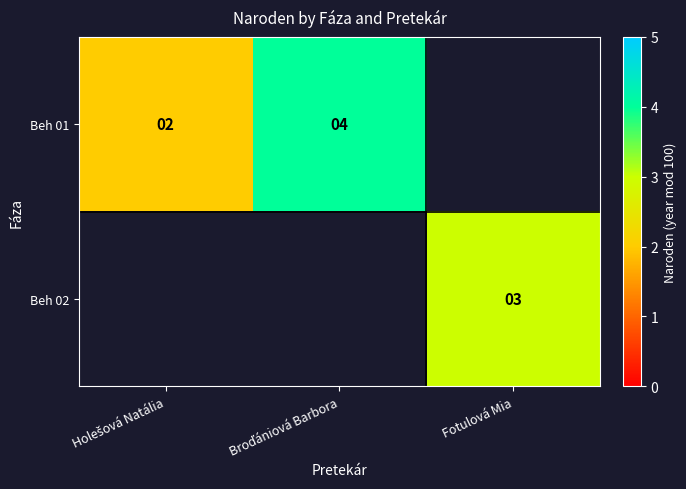

At how many categories does at least one series exceed 3?

1